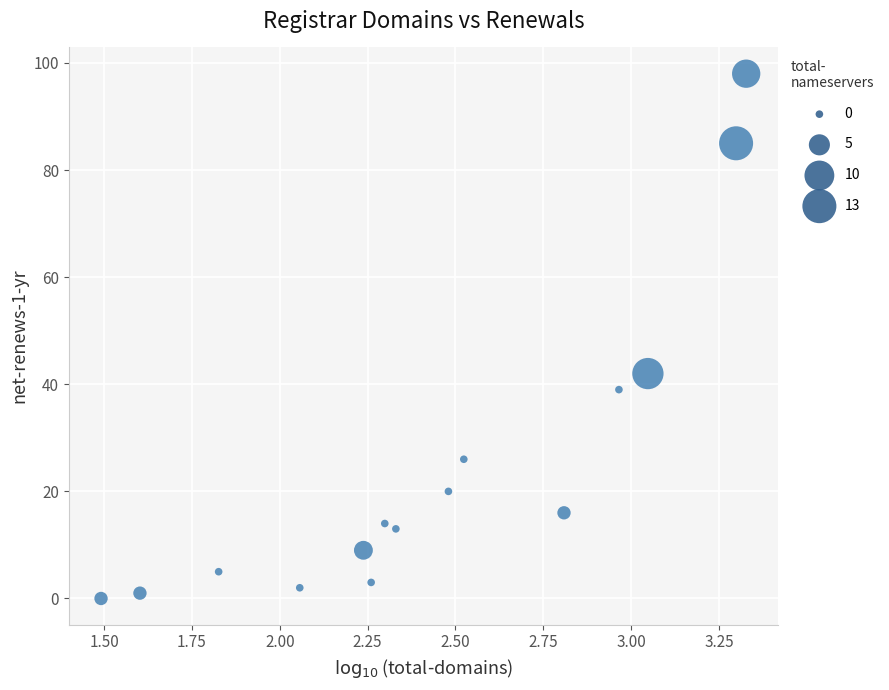

What is the range of Y values (max minus min)?

98